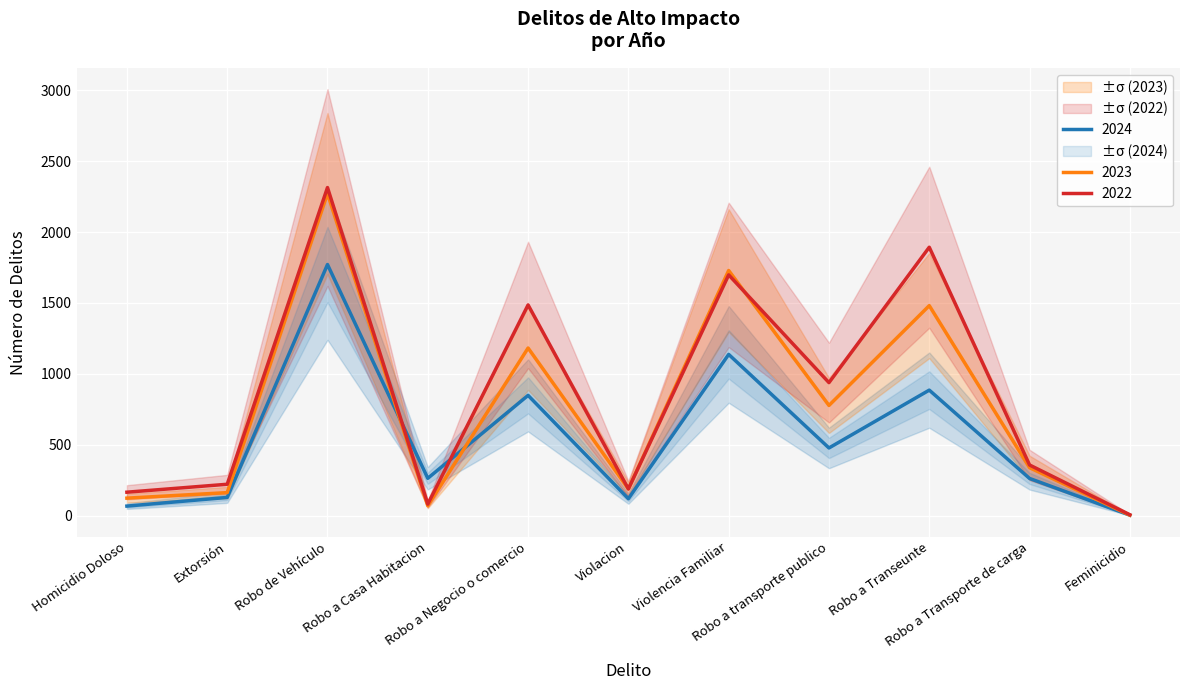

Which series ends up on top after the final intersection of 2024 and 2022?

2022